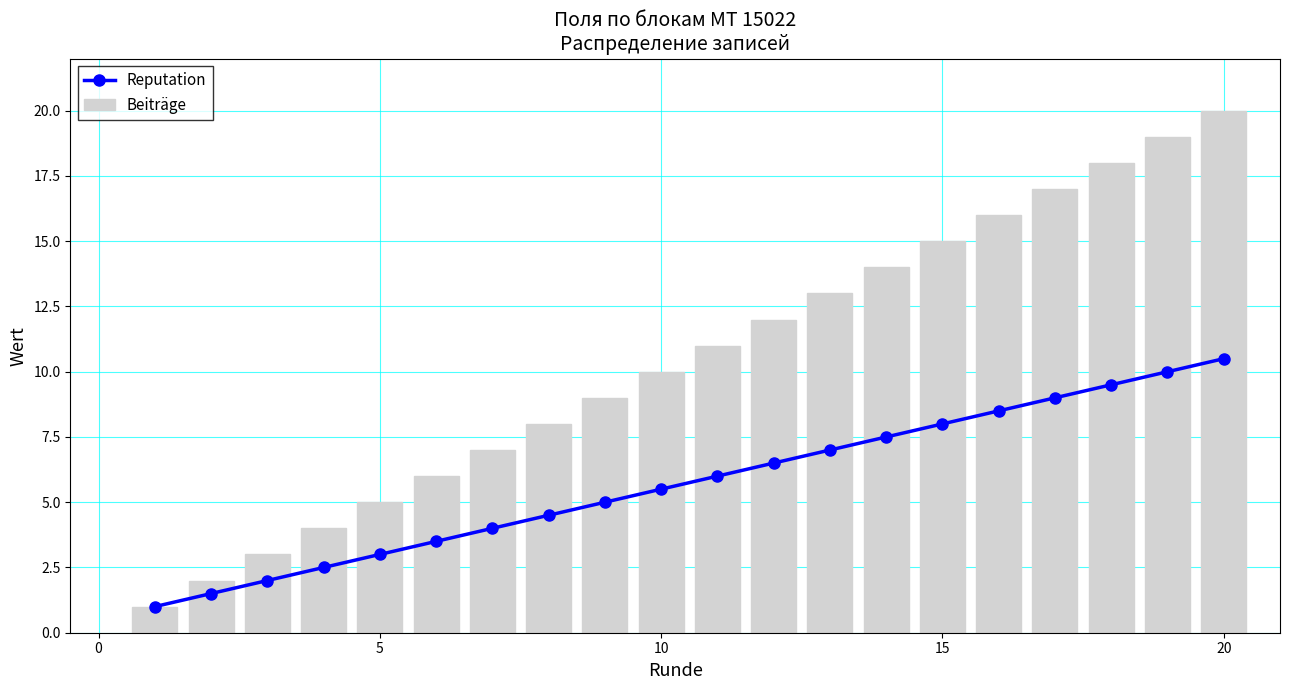

What is the sum of all Beiträge values?

210